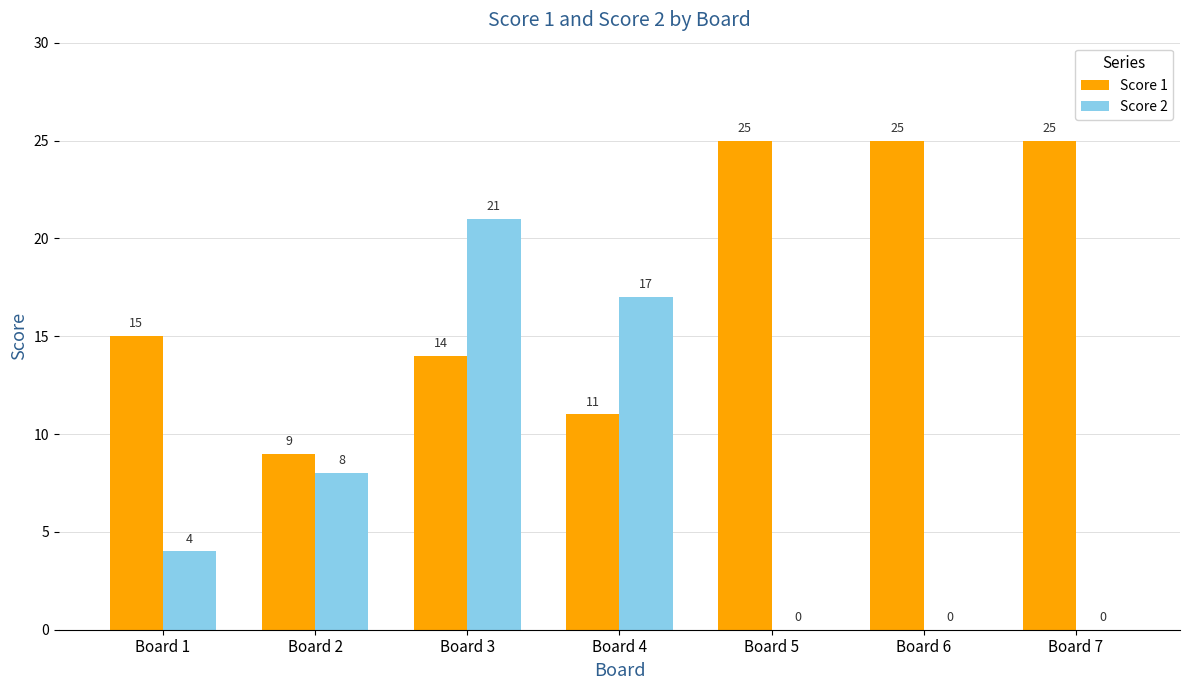

What is the sum of the Score 2 values at Board 1 and Board 2?

12